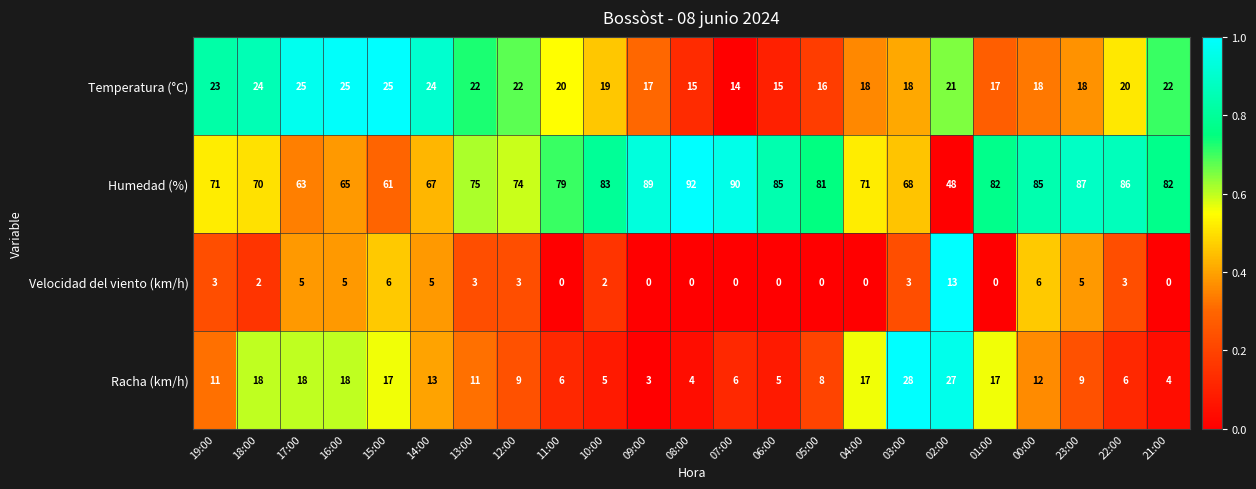

Is it true that Temperatura (°C) equals 25 at 17:00?

True